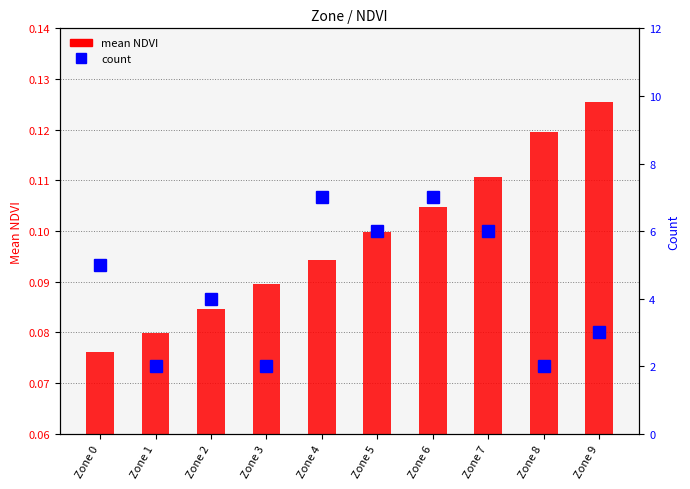

Which series has the widest spread of values?

count